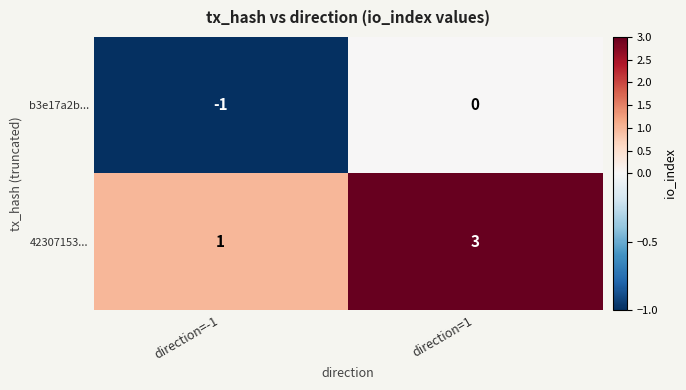

True or false: 42307153... has a value of 3 at direction=1.

True